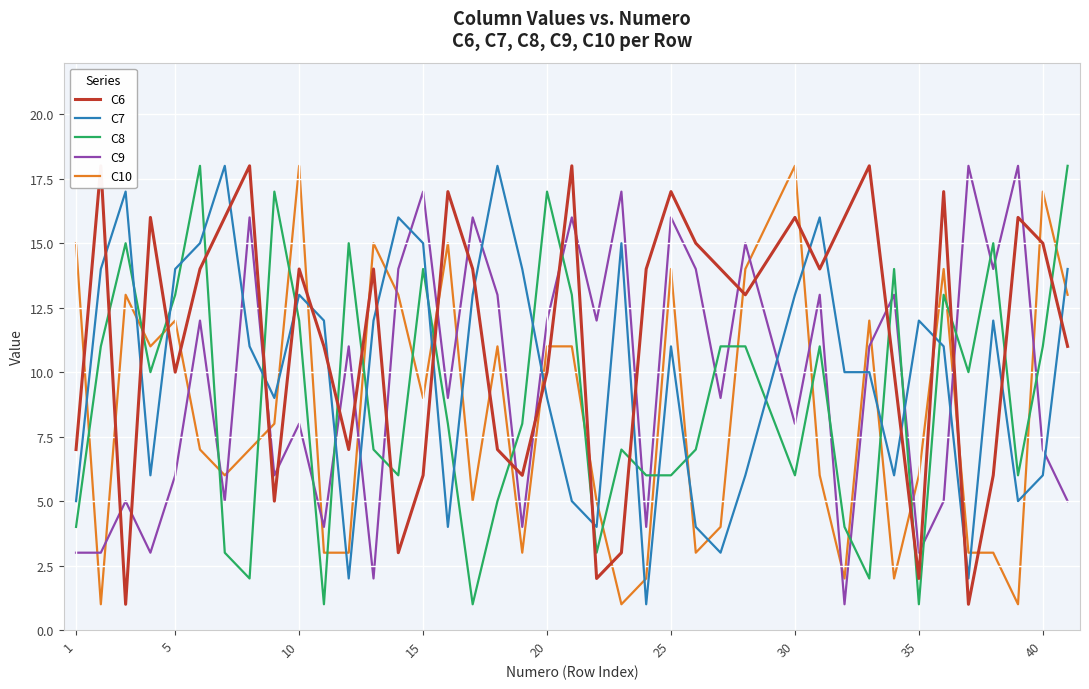

True or false: C10 and C7 cross at least once.

True